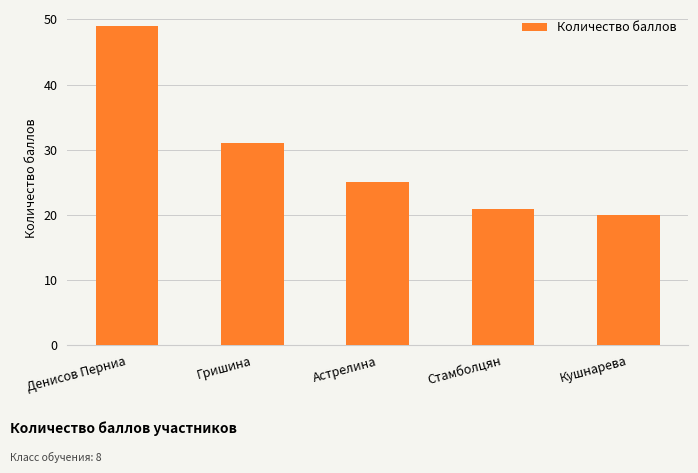

How many bars are there in total?

5